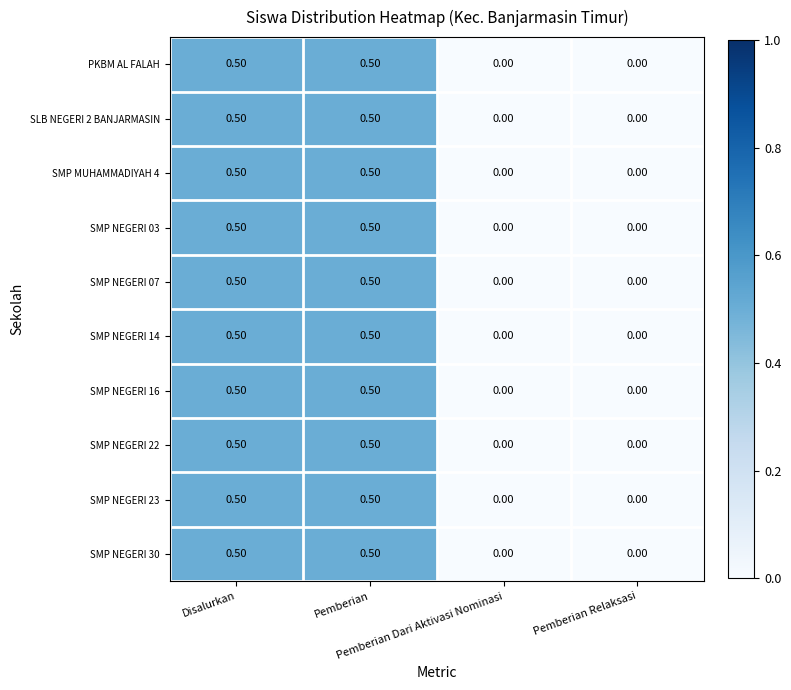

What is the difference between the maximum and minimum values in the SMP NEGERI 22 series?

0.5